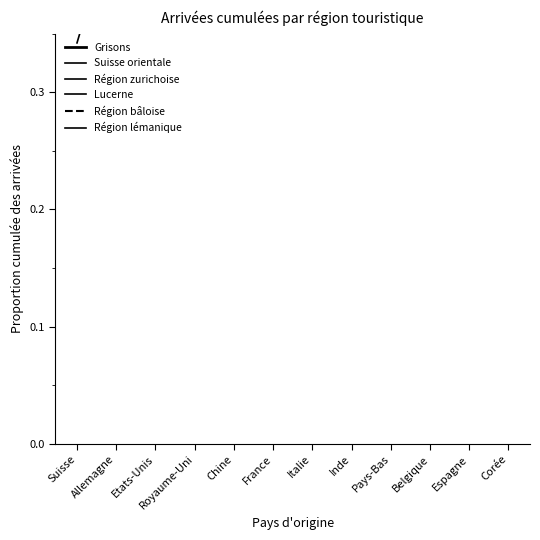

The Région bâloise series shows 0.6 at Corée. True or false?

False